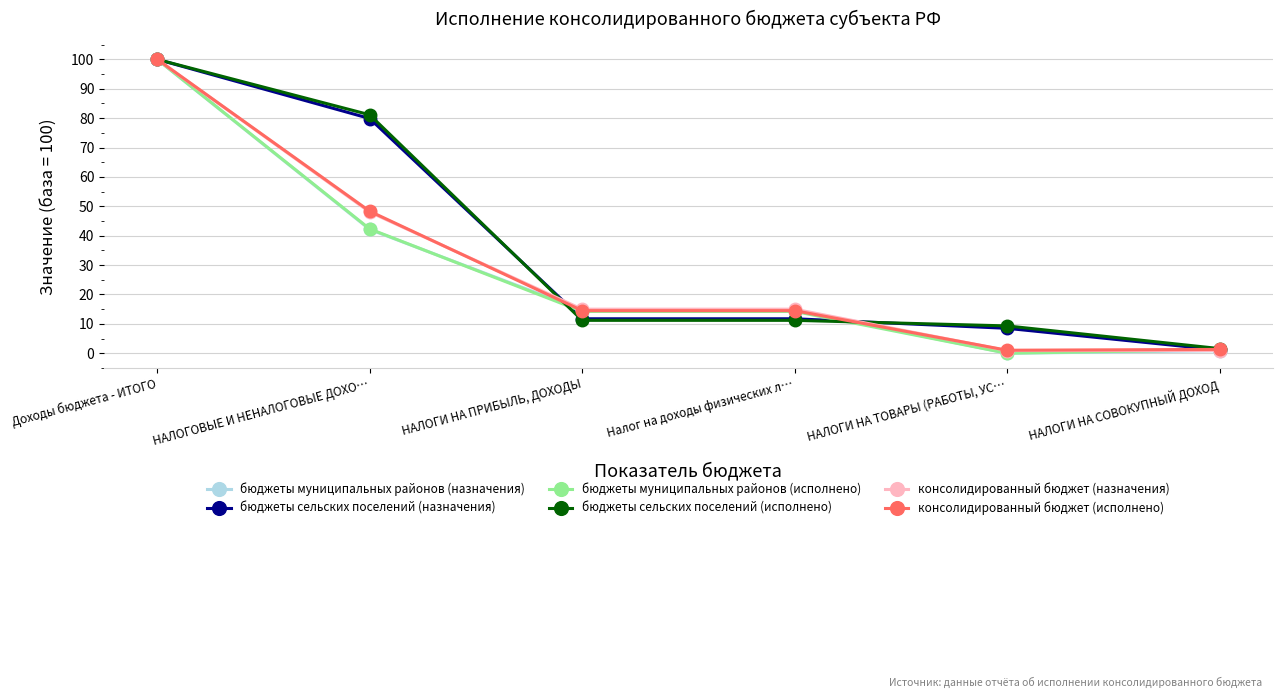

What is the maximum value for консолидированный бюджет (назначения)?

100.0